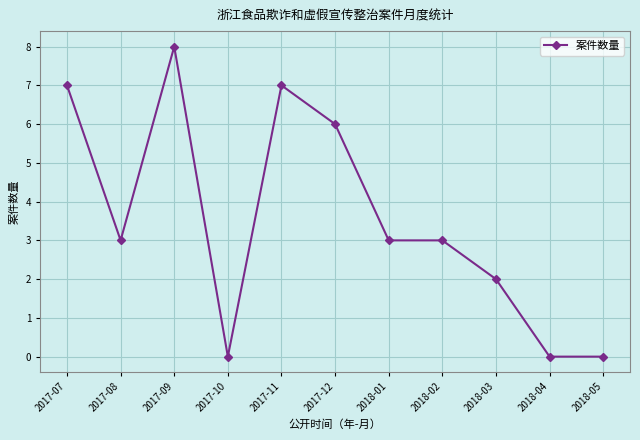

What is the change in value from 2017-10 to 2018-03?

+2